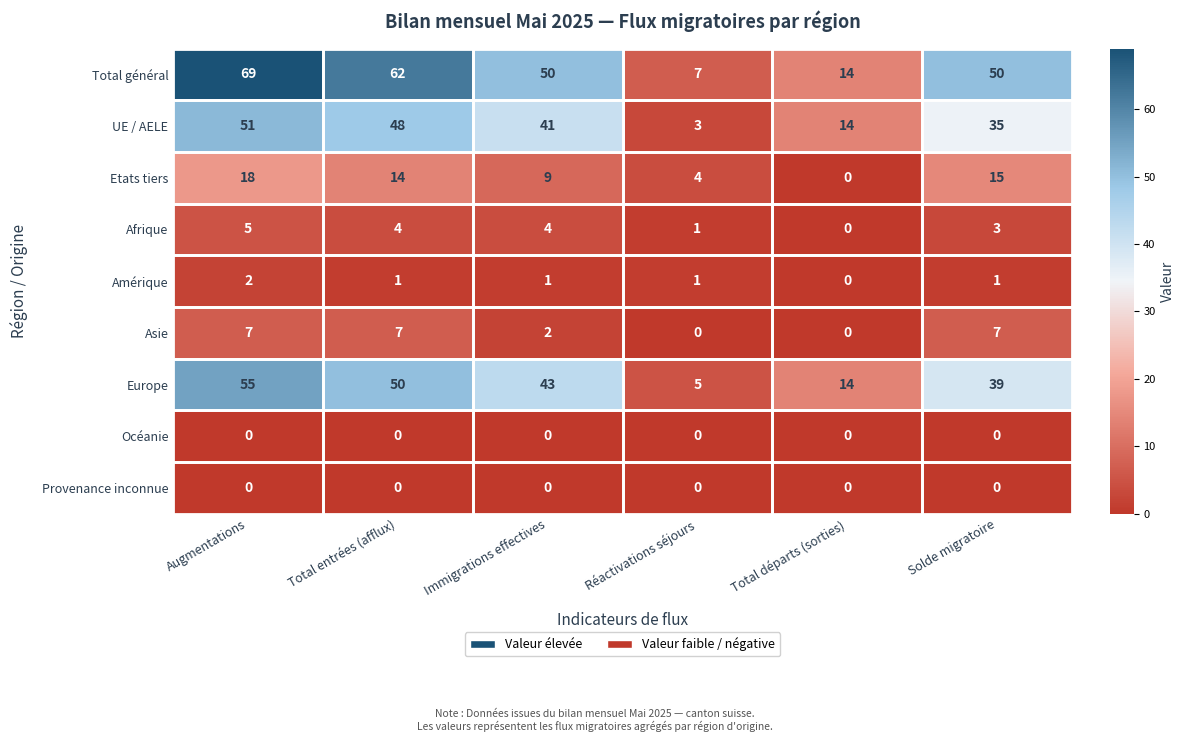

Count the number of categories in the chart.

6